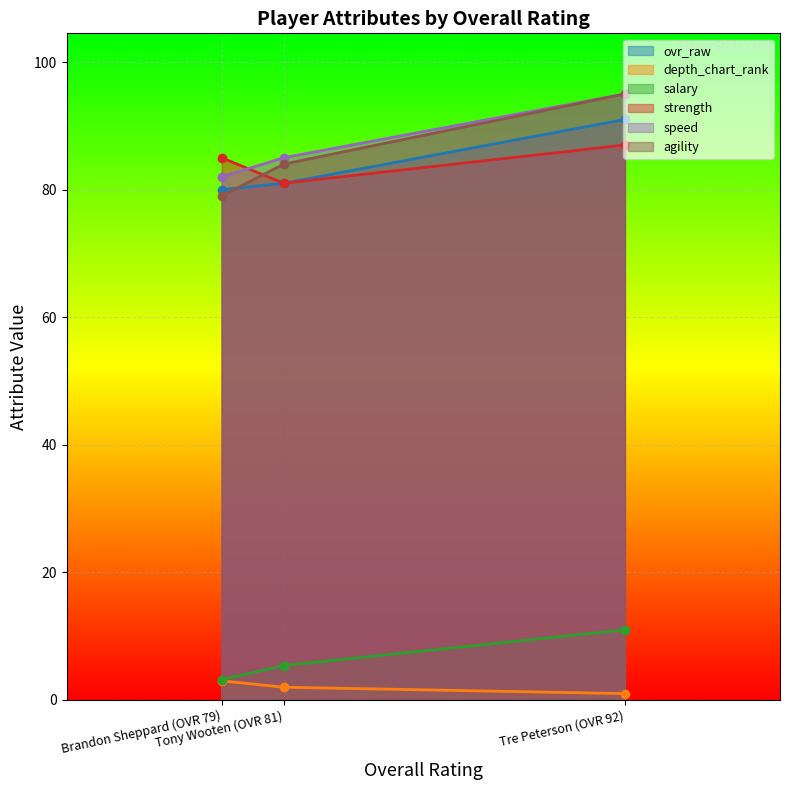

What is the difference between the speed values at Brandon Sheppard (OVR 79) and Tre Peterson (OVR 92)?

13.0